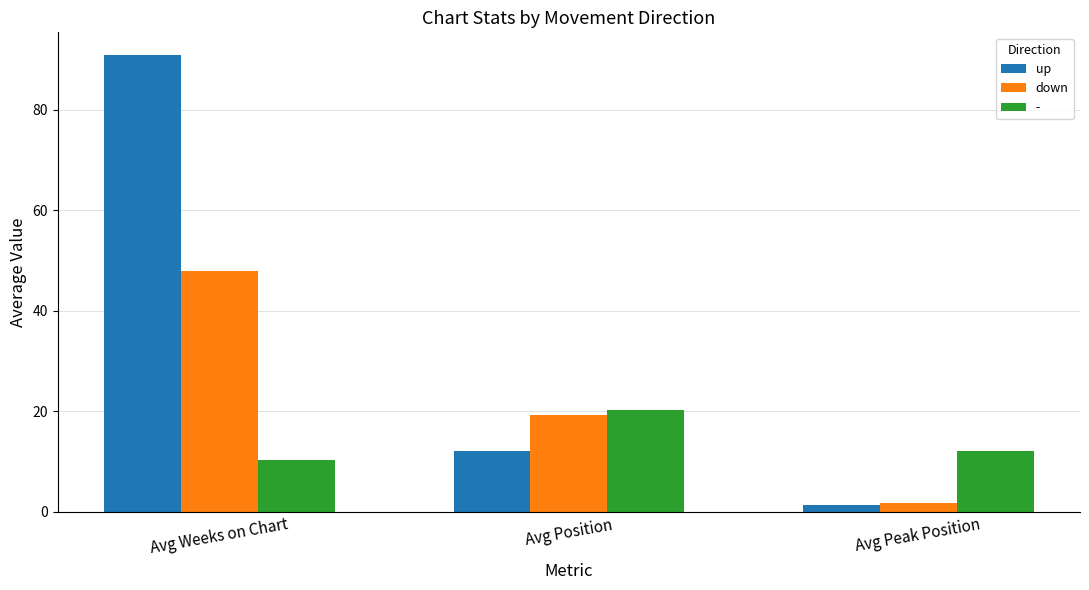

At which label does down reach its minimum?

Avg Peak Position